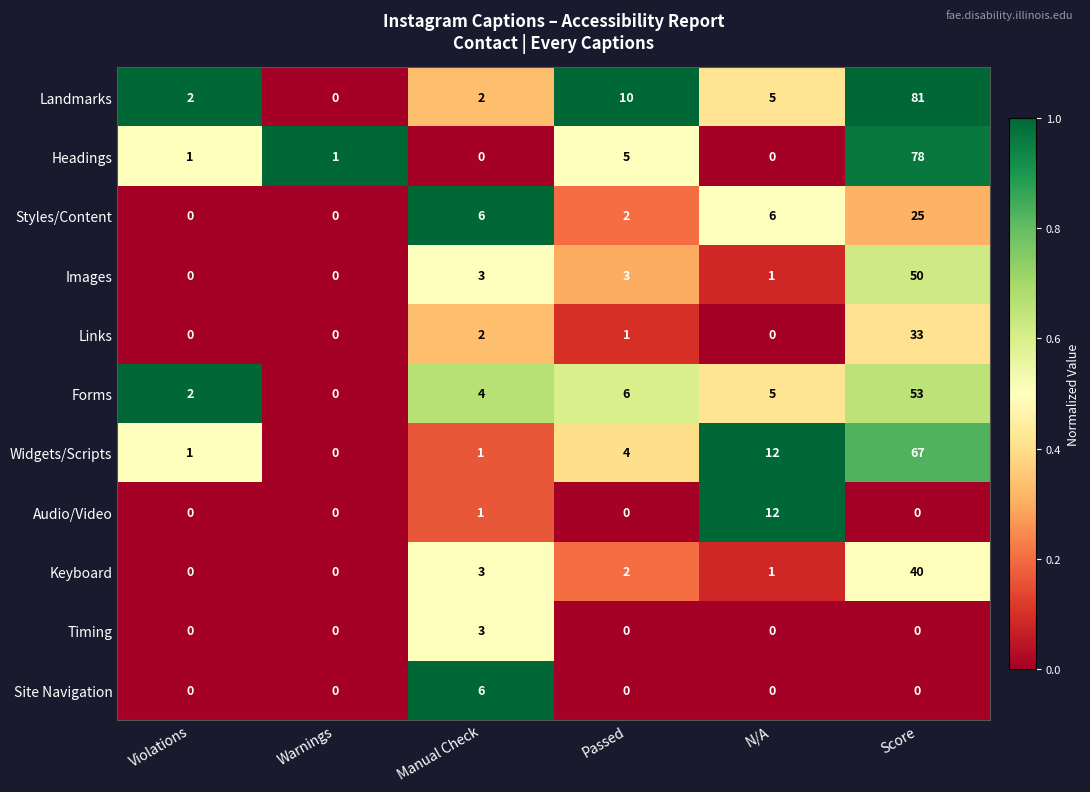

Which series has the largest range (max minus min)?

Landmarks